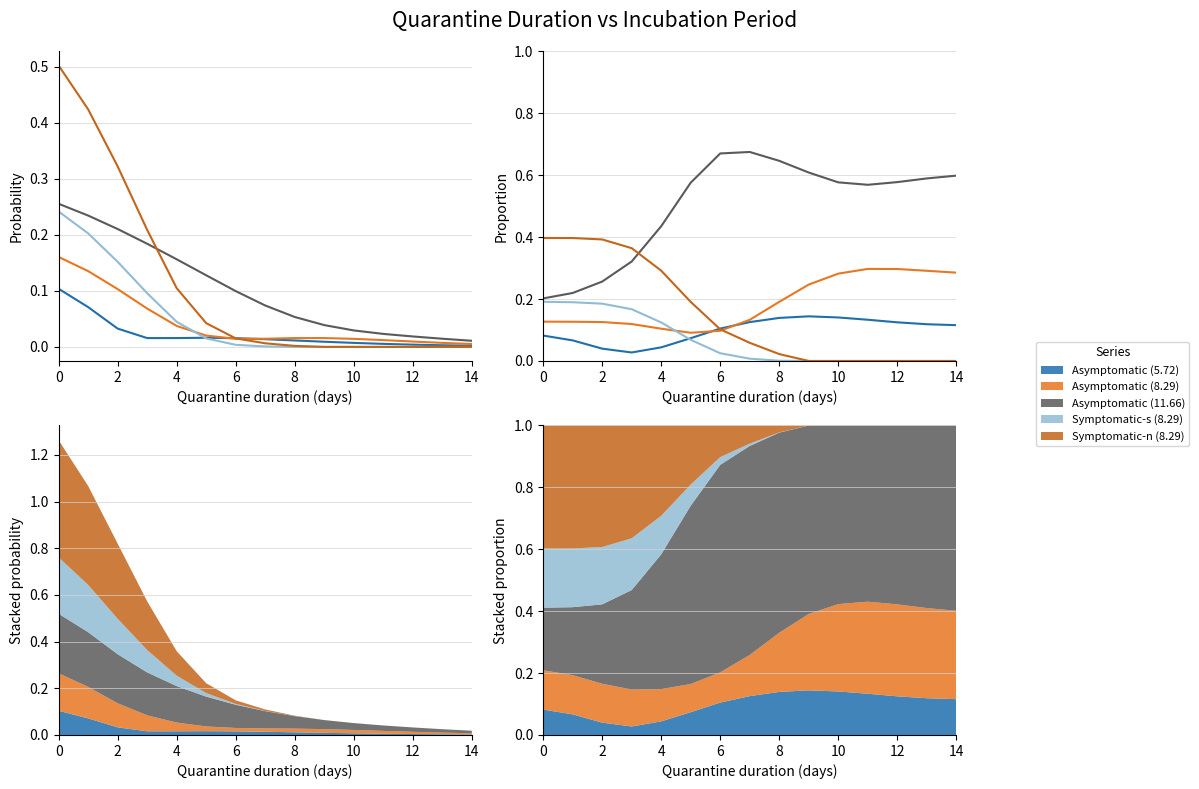

What is the label of the 9th point from the left?

8